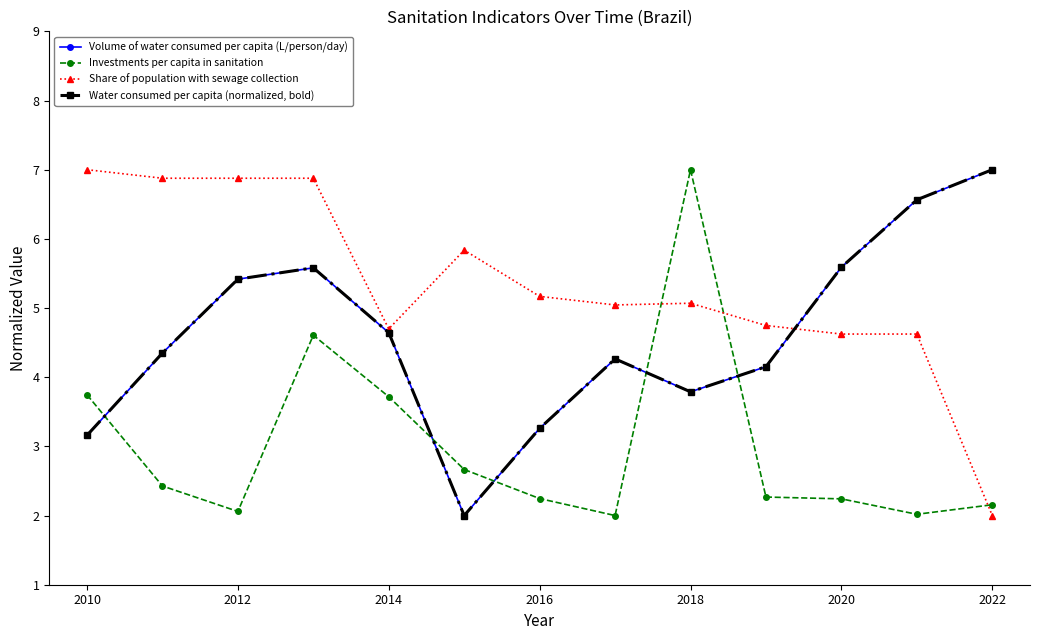

Reading left to right, extract all data points from this chart.

Volume of water consumed per capita (L/person/day): 3.2	4.3	5.4	5.6	4.6	2.0	3.3	4.3	3.8	4.2	5.6	6.6	7.0
Investments per capita in sanitation: 3.7	2.4	2.1	4.6	3.7	2.7	2.2	2.0	7.0	2.3	2.2	2.0	2.2
Share of population with sewage collection: 7.0	6.9	6.9	6.9	4.7	5.8	5.2	5.0	5.1	4.7	4.6	4.6	2.0
Water consumed per capita (normalized, bold): 3.2	4.3	5.4	5.6	4.6	2.0	3.3	4.3	3.8	4.2	5.6	6.6	7.0